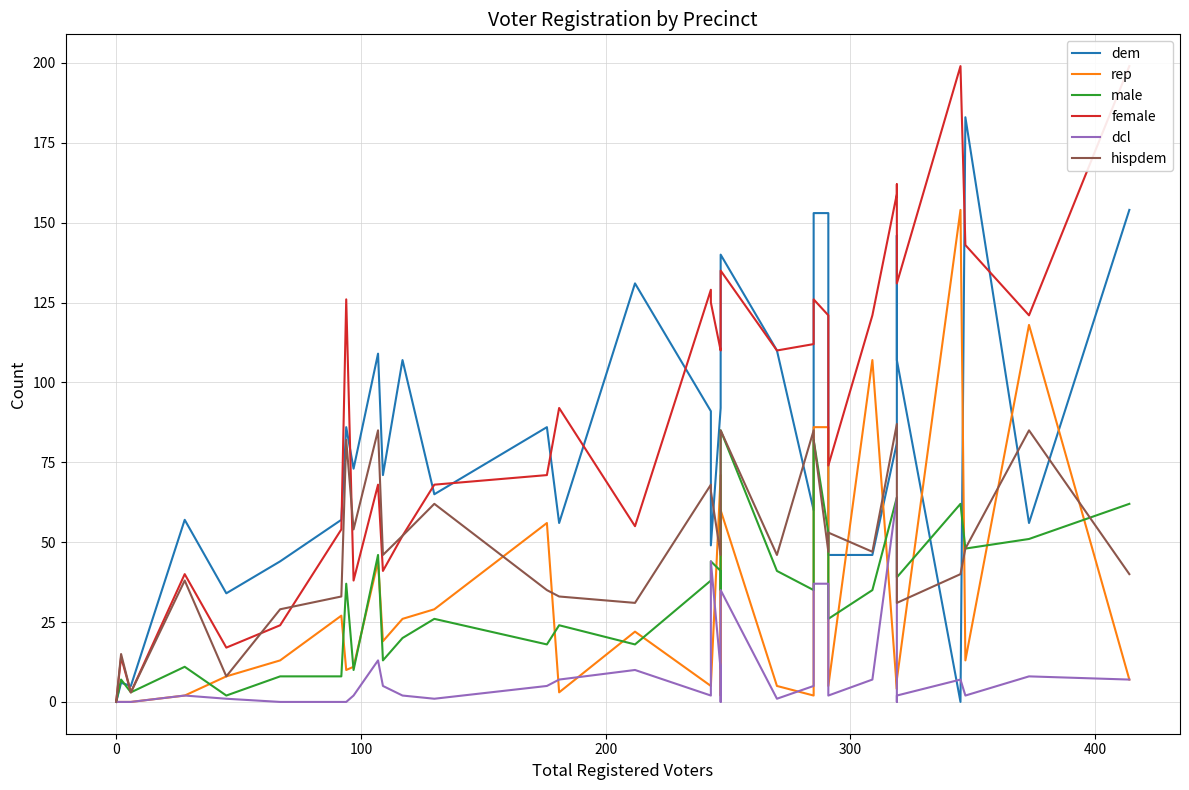

What is the sum of all dem values?

2758